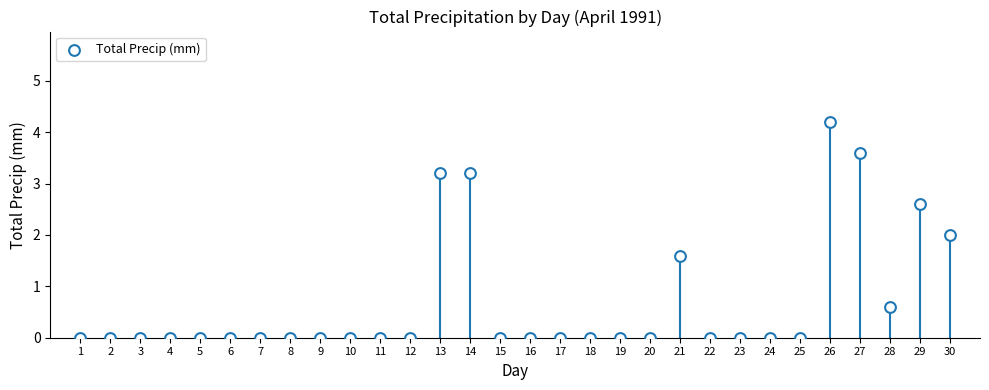

List the coordinates of all points as (X, Y) pairs, reading left to right.

(1.0, 0.0)  (2.0, 0.0)  (3.0, 0.0)  (4.0, 0.0)  (5.0, 0.0)  (6.0, 0.0)  (7.0, 0.0)  (8.0, 0.0)  (9.0, 0.0)  (10.0, 0.0)  (11.0, 0.0)  (12.0, 0.0)  (13.0, 3.2)  (14.0, 3.2)  (15.0, 0.0)  (16.0, 0.0)  (17.0, 0.0)  (18.0, 0.0)  (19.0, 0.0)  (20.0, 0.0)  (21.0, 1.6)  (22.0, 0.0)  (23.0, 0.0)  (24.0, 0.0)  (25.0, 0.0)  (26.0, 4.2)  (27.0, 3.6)  (28.0, 0.6)  (29.0, 2.6)  (30.0, 2.0)